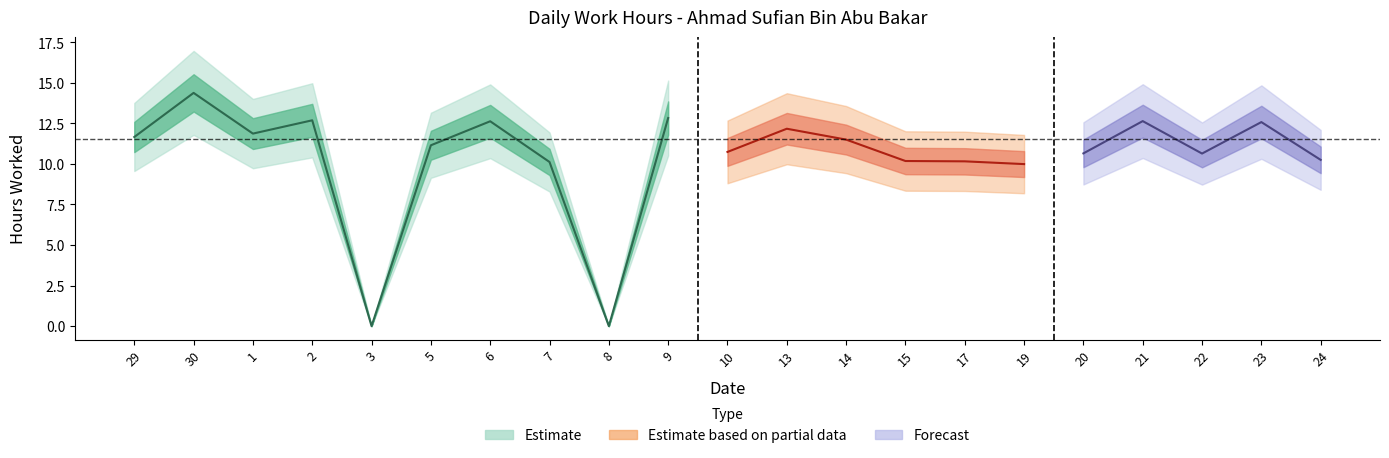

The value at 1 is 16.0. True or false?

False